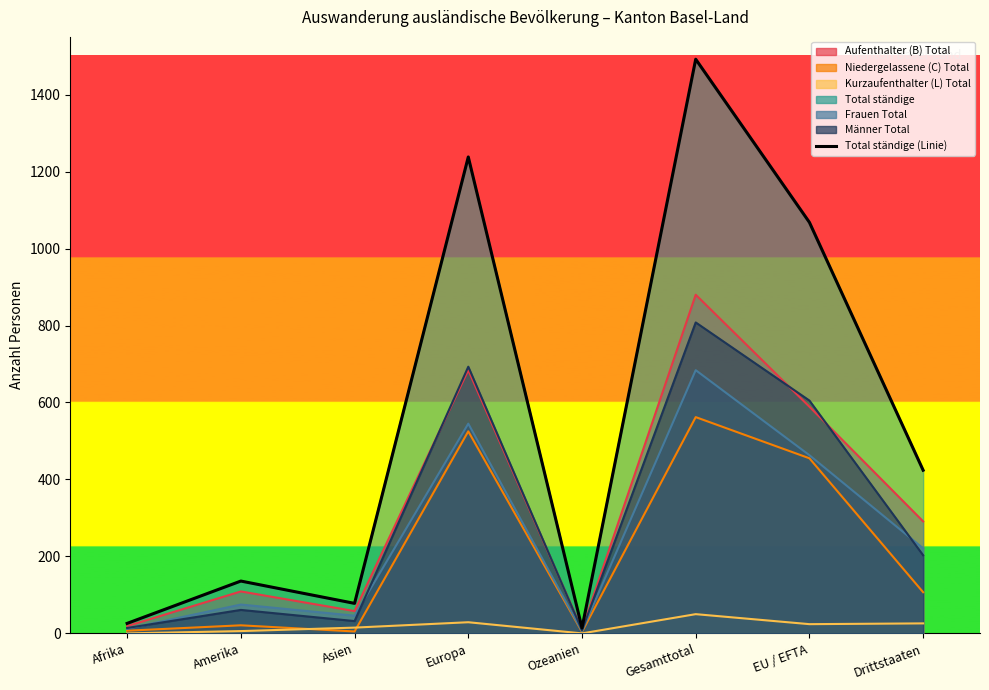

What is the label of the 7th point from the right?

Amerika